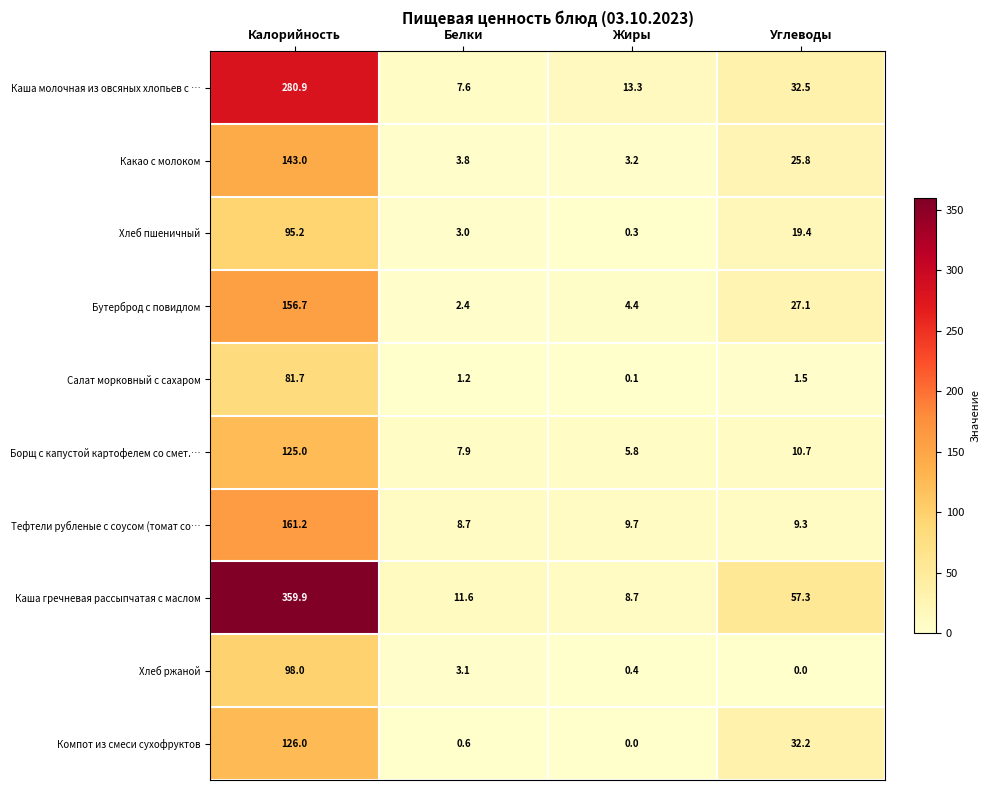

List the series in order of their peak value, lowest first.

Салат морковный с сахаром, Хлеб пшеничный, Хлеб ржаной, Борщ с капустой картофелем со смет.…, Компот из смеси сухофруктов, Какао с молоком, Бутерброд с повидлом, Тефтели рубленые с соусом (томат со…, Каша молочная из овсяных хлопьев с …, Каша гречневая рассыпчатая с маслом